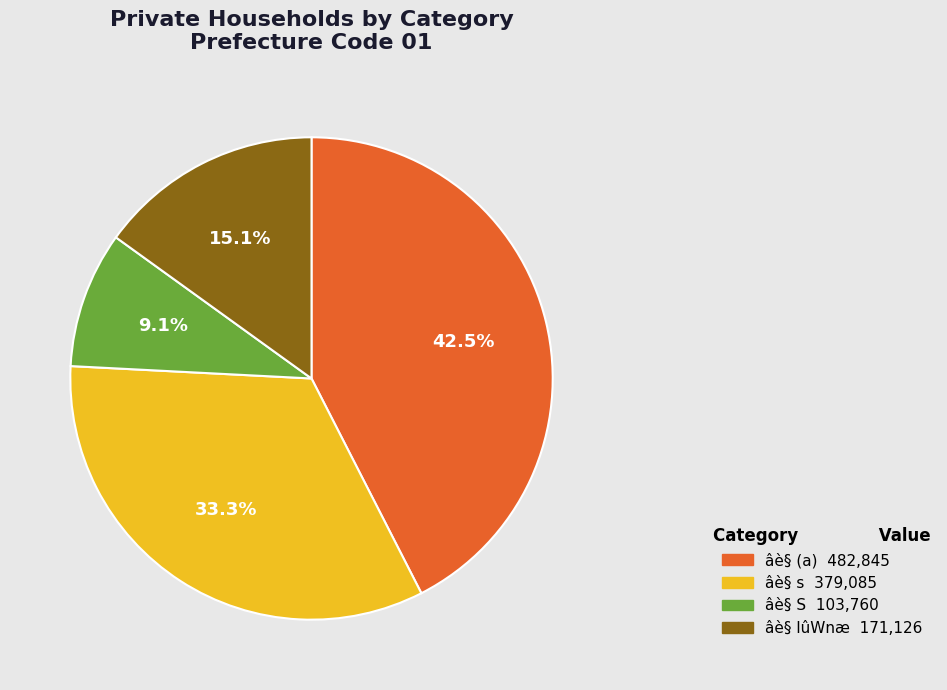

Is there any slice that represents more than half of the pie?

No